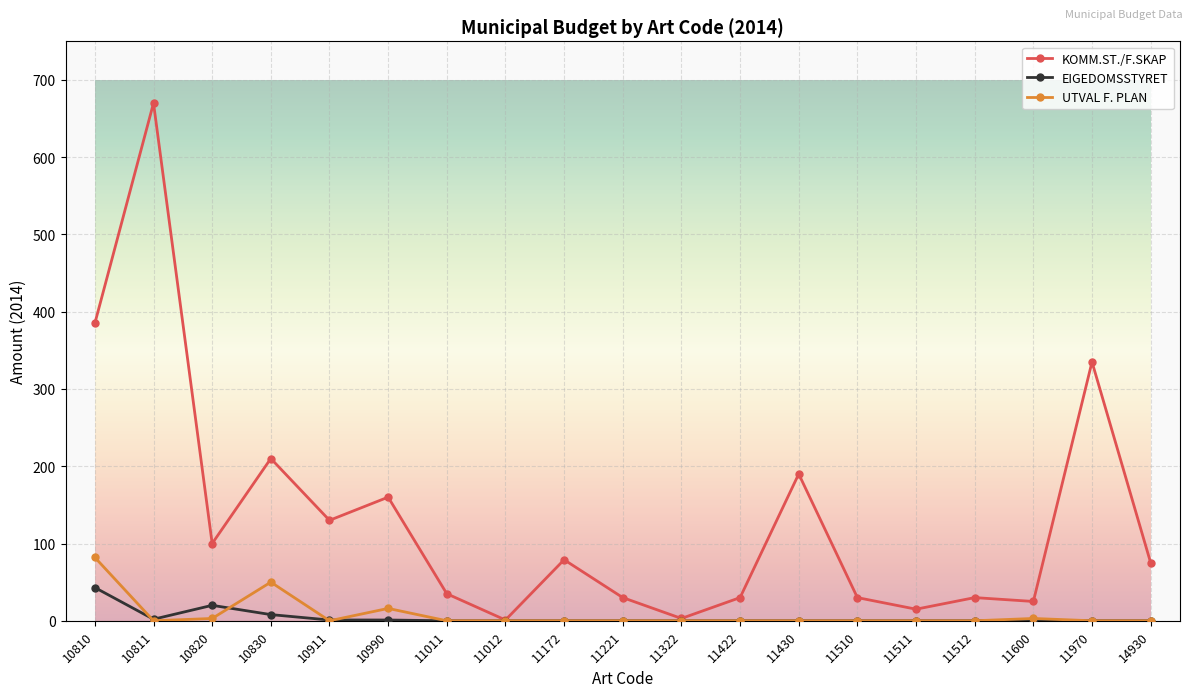

Read the KOMM.ST./F.SKAP value at 11511.

15